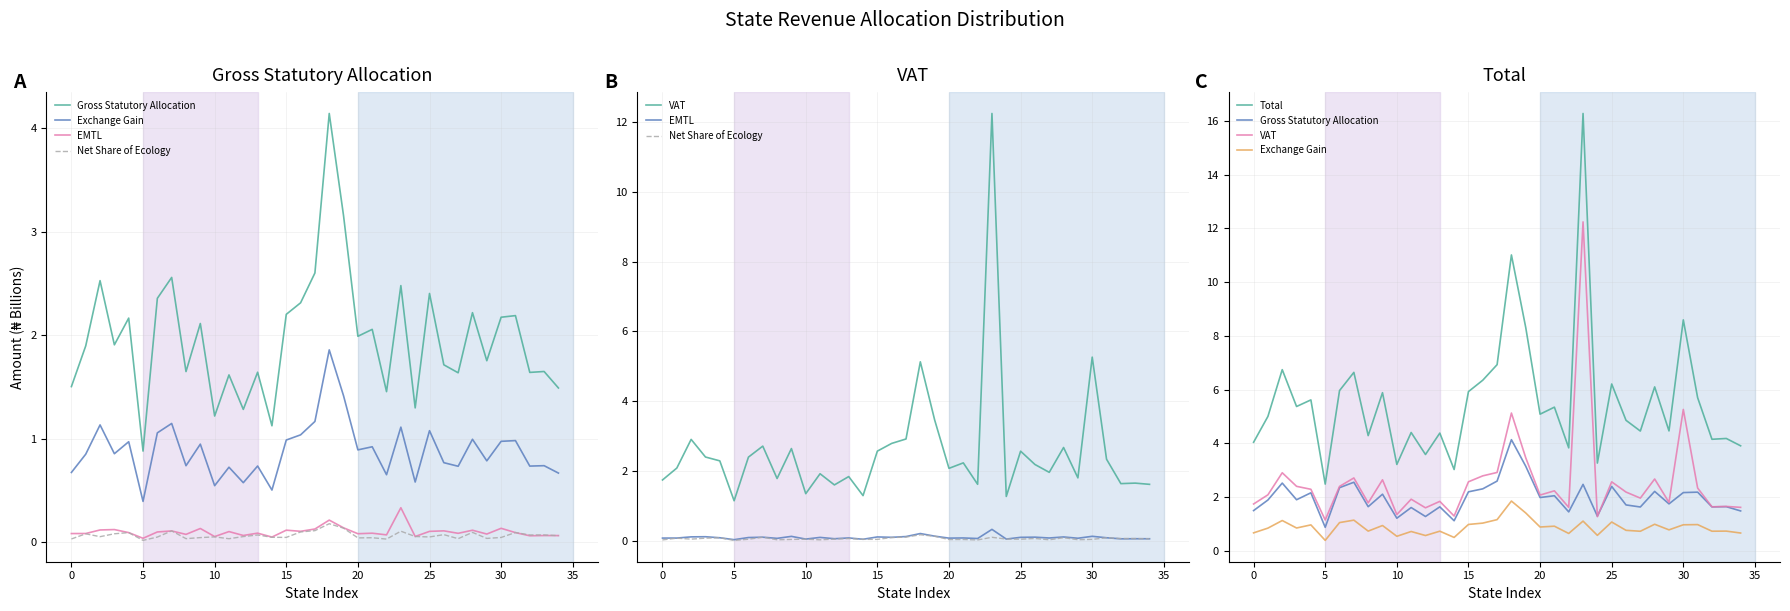

How many lines are shown in the chart?

6